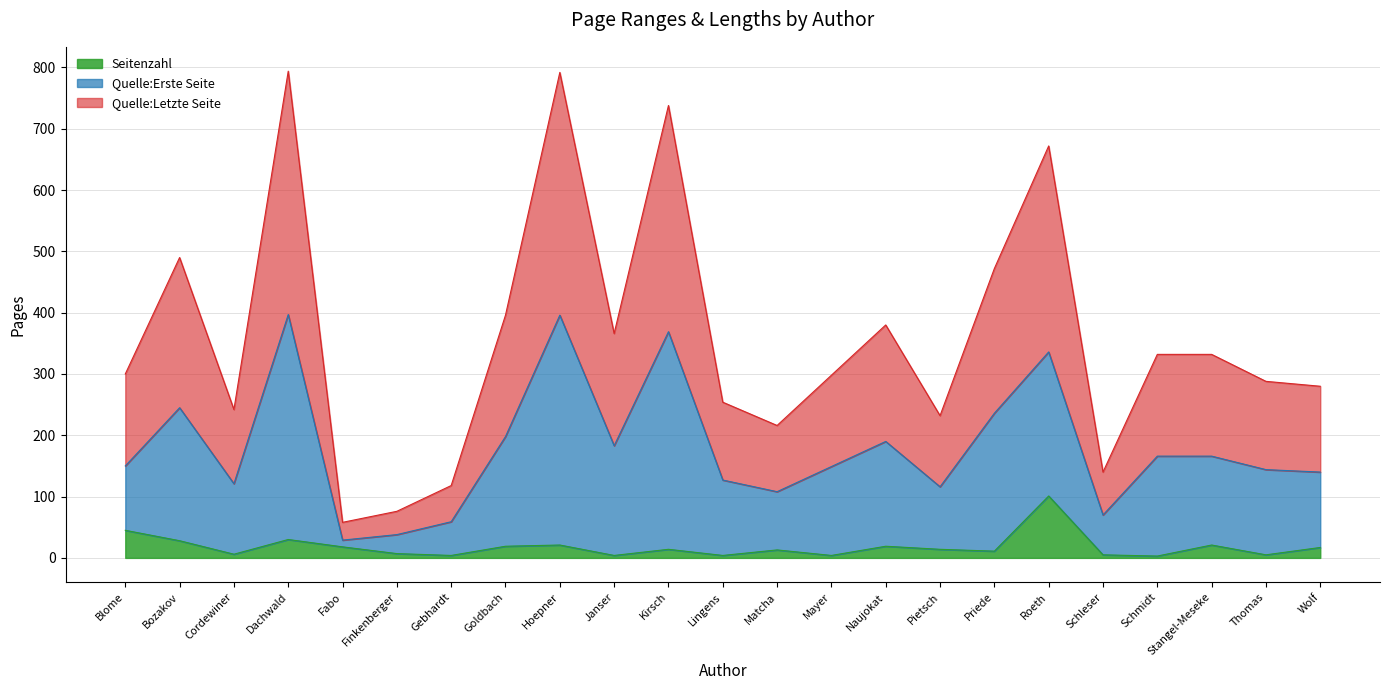

List the series in order of their overall mean, lowest first.

Seitenzahl, Quelle:Erste Seite, Quelle:Letzte Seite